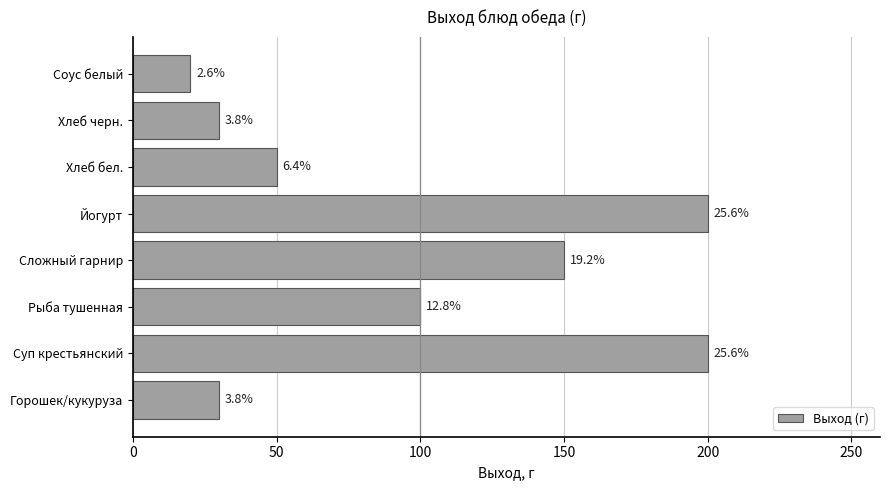

Are the bars horizontal?

Yes